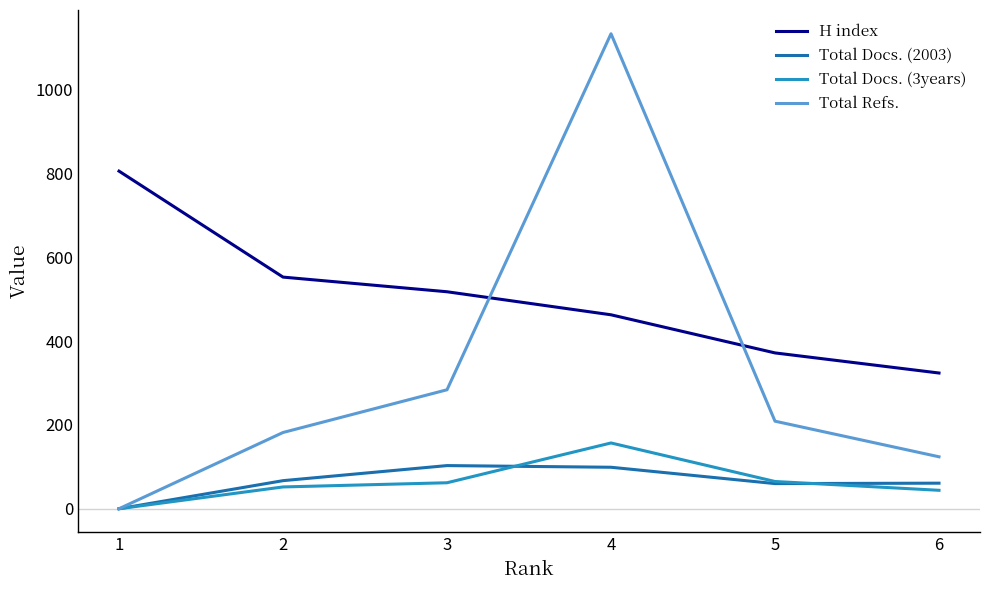

True or false: H index has more than 0 interior local peaks.

False